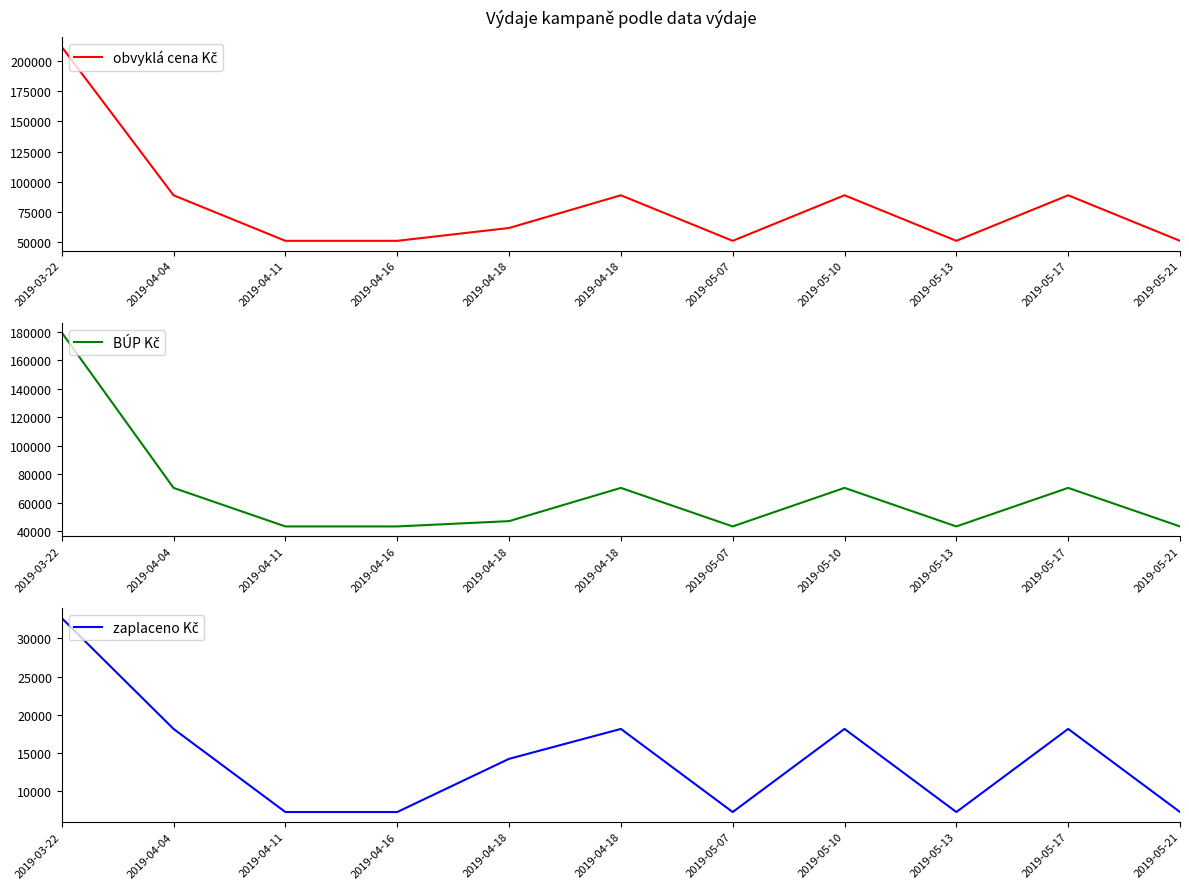

In BÚP Kč, how many points are lower than both neighbors (excluding endpoints)?

2